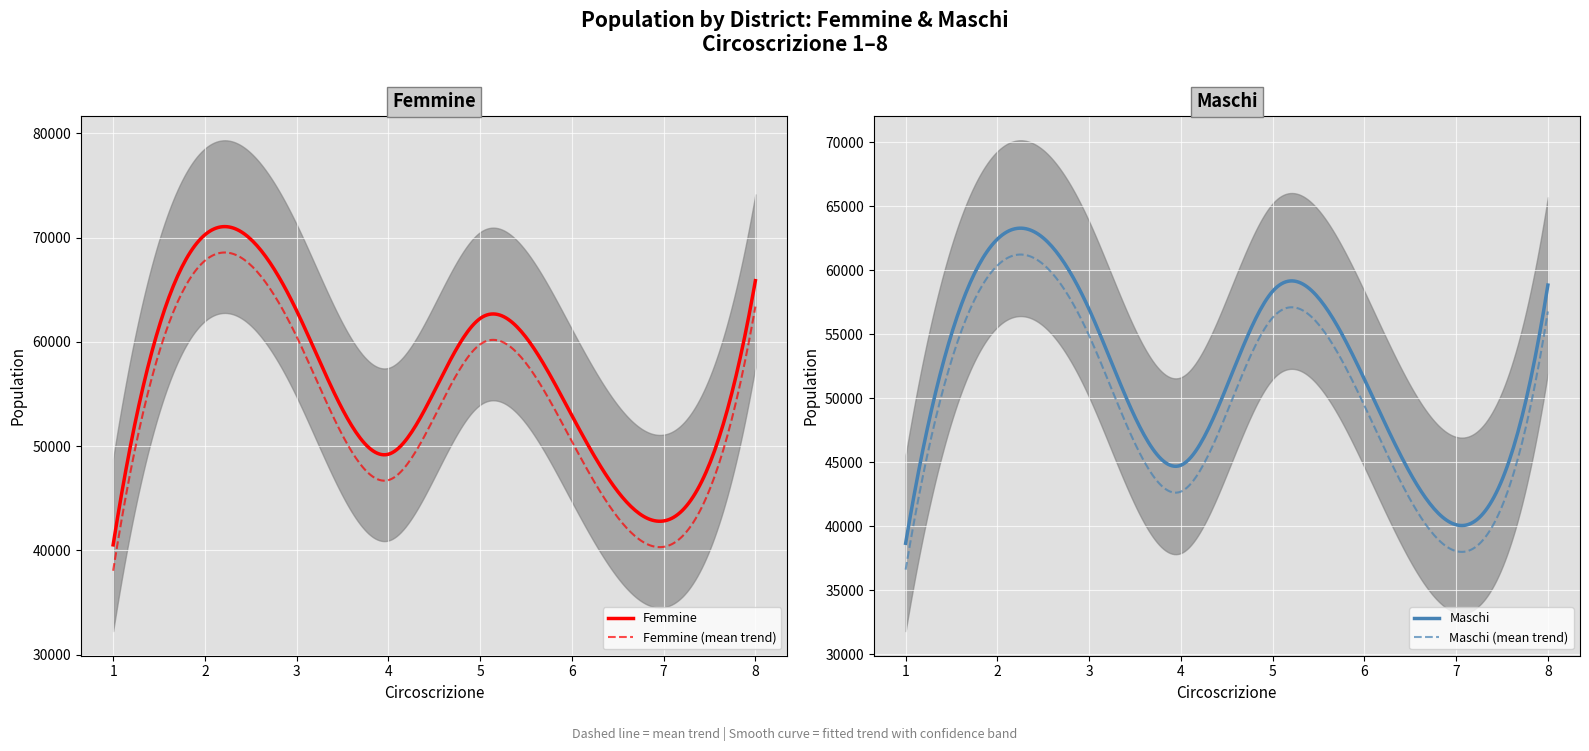

The value of Femmine at 6 is 52923. True or false?

True